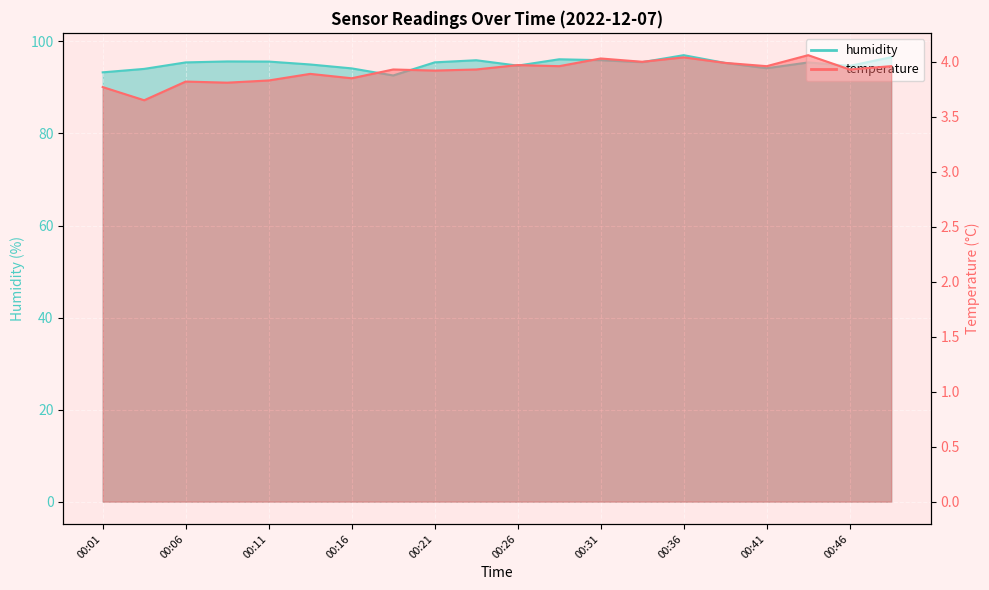

How many interior local peaks does the temperature series have?

7